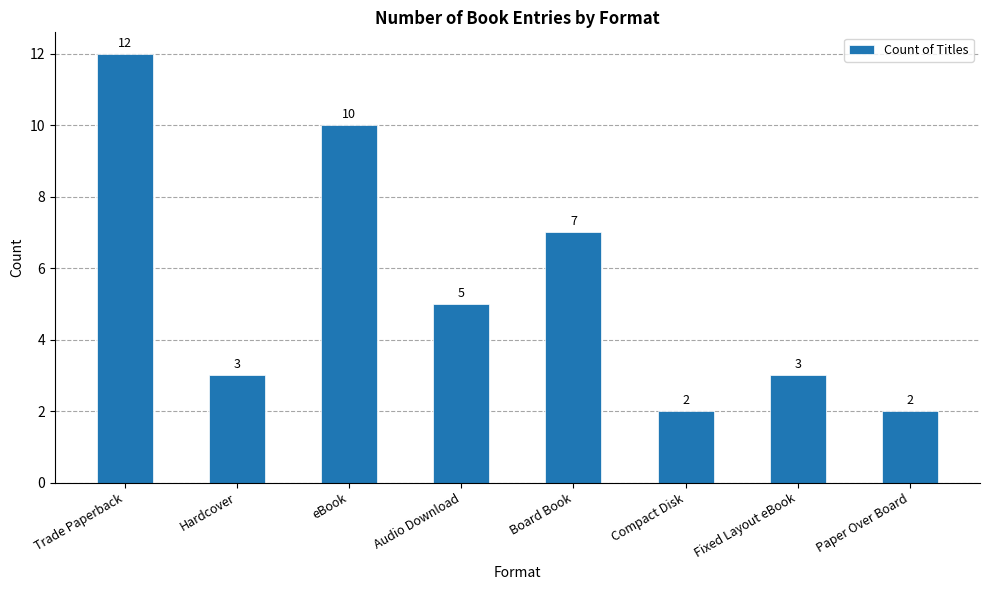

Reading left to right, list all the values displayed in this chart.

12	3	10	5	7	2	3	2